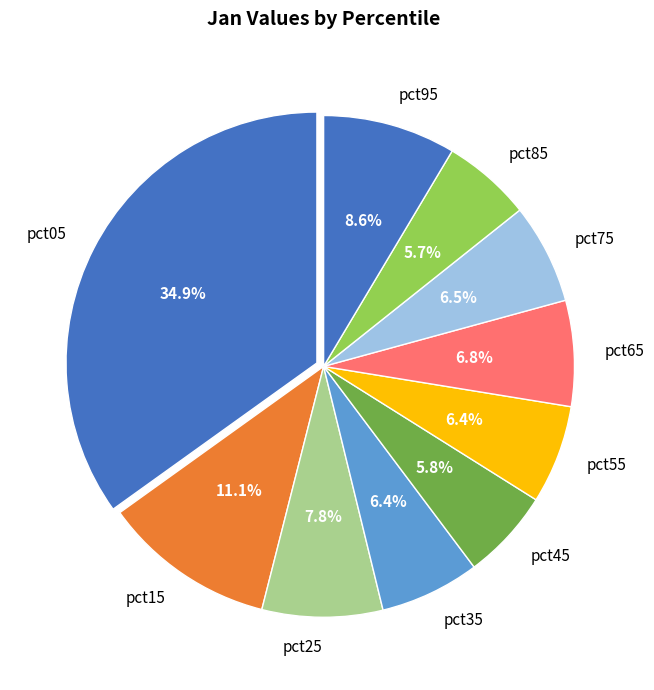

To the nearest percent, what is the difference between the largest and smallest slice percentages?

29%